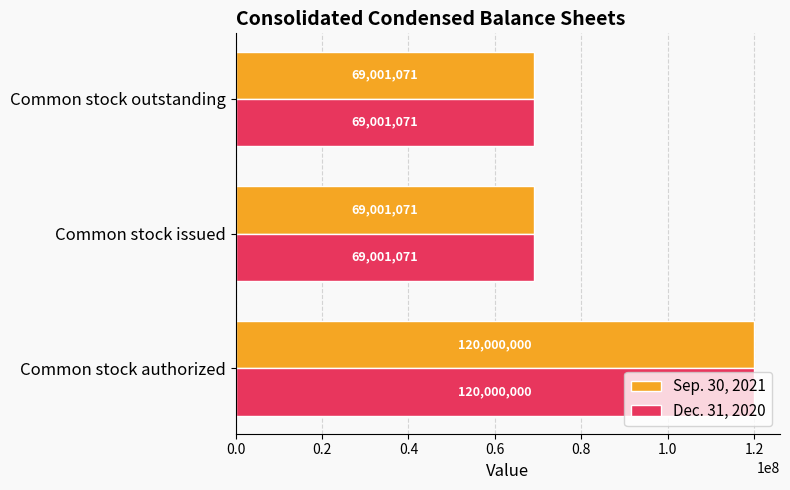

The Sep. 30, 2021 series shows 120000000 at Common stock authorized. True or false?

True